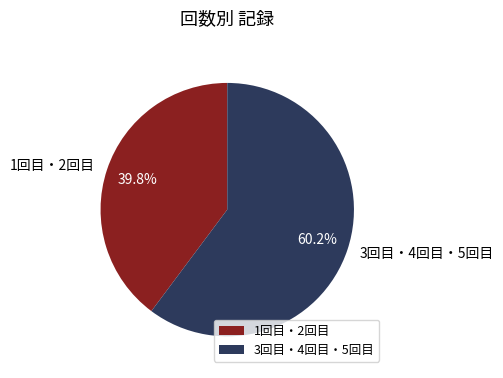

Which slice is the largest?

3回目・4回目・5回目